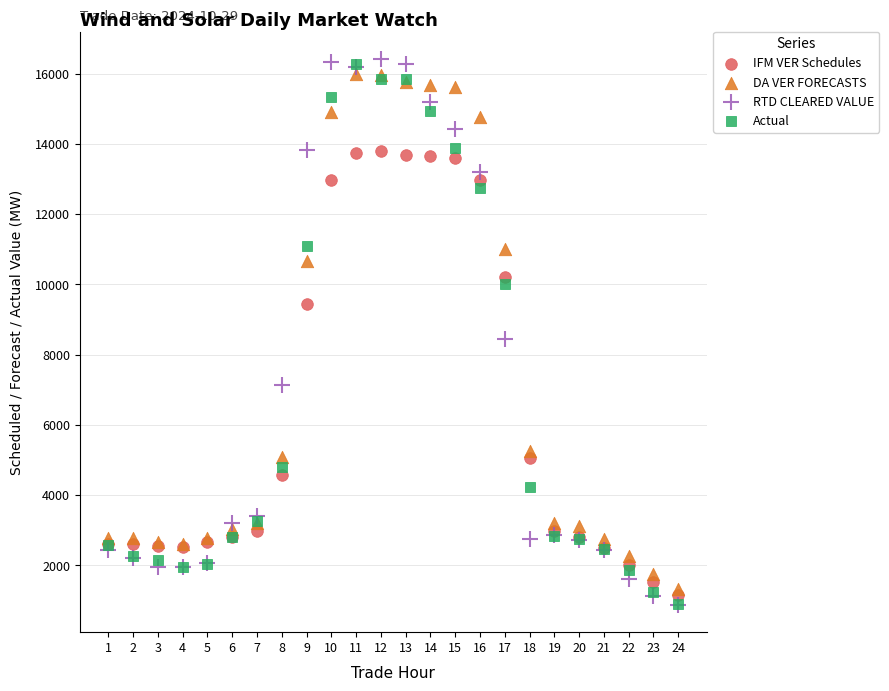

In the DA VER FORECASTS series, what Y value is closest to 8649?

10664.0